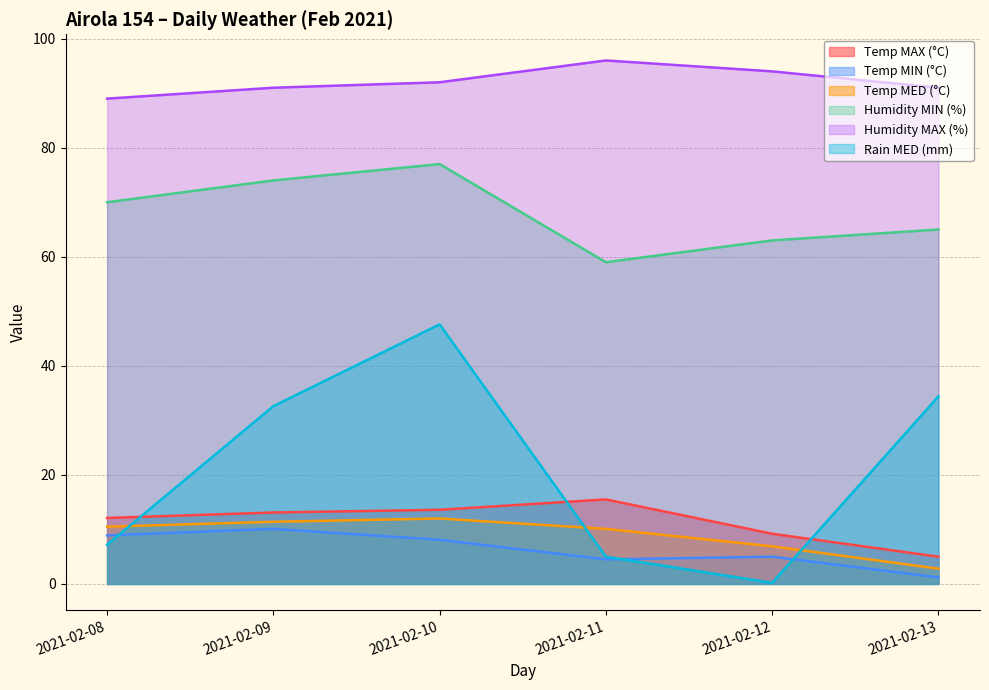

What is the lowest value of the Temp MAX (°C) series?

5.0